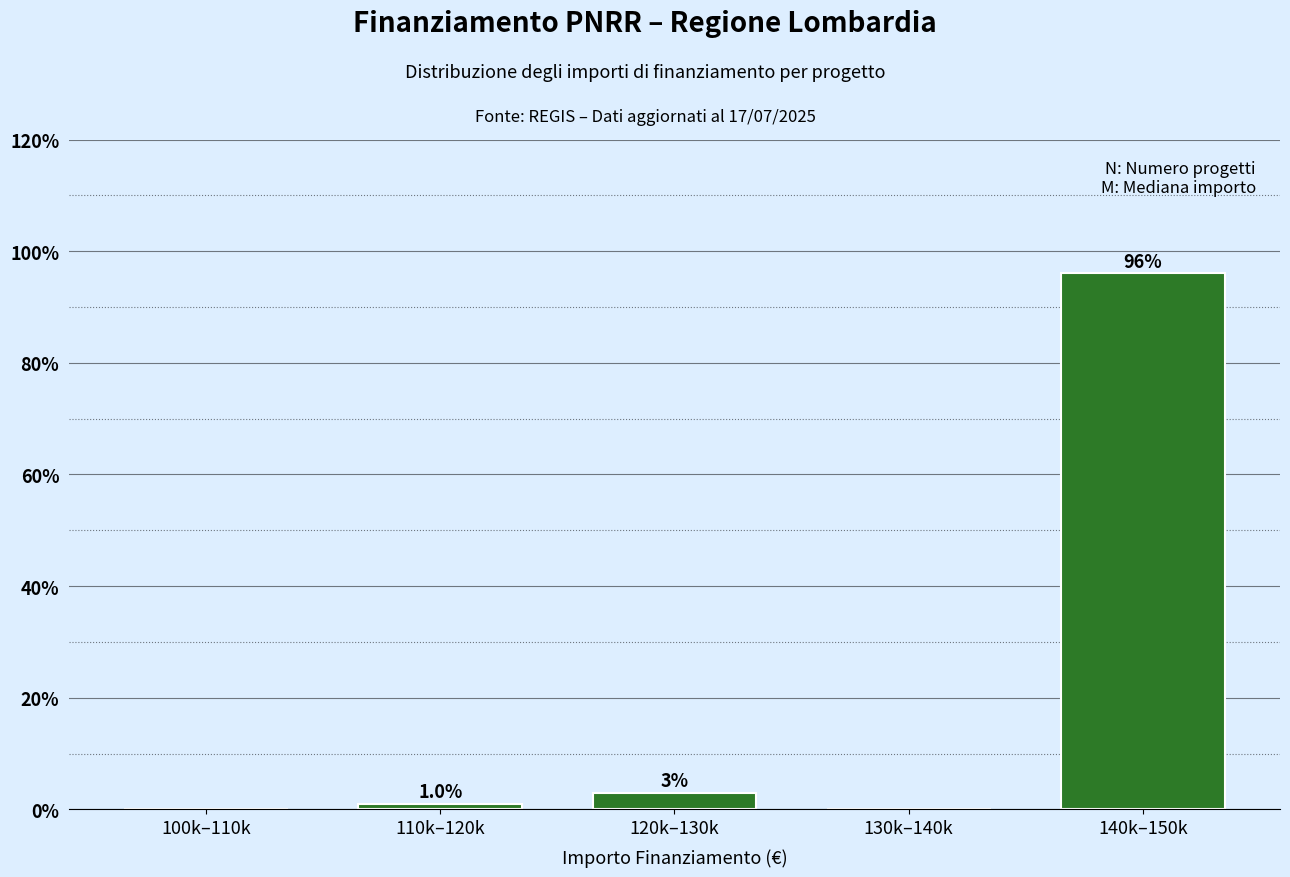

Reading left to right, transcribe all the data shown in this chart.

100k–110k=0.0	110k–120k=1.0	120k–130k=3.0	130k–140k=0.0	140k–150k=96.0